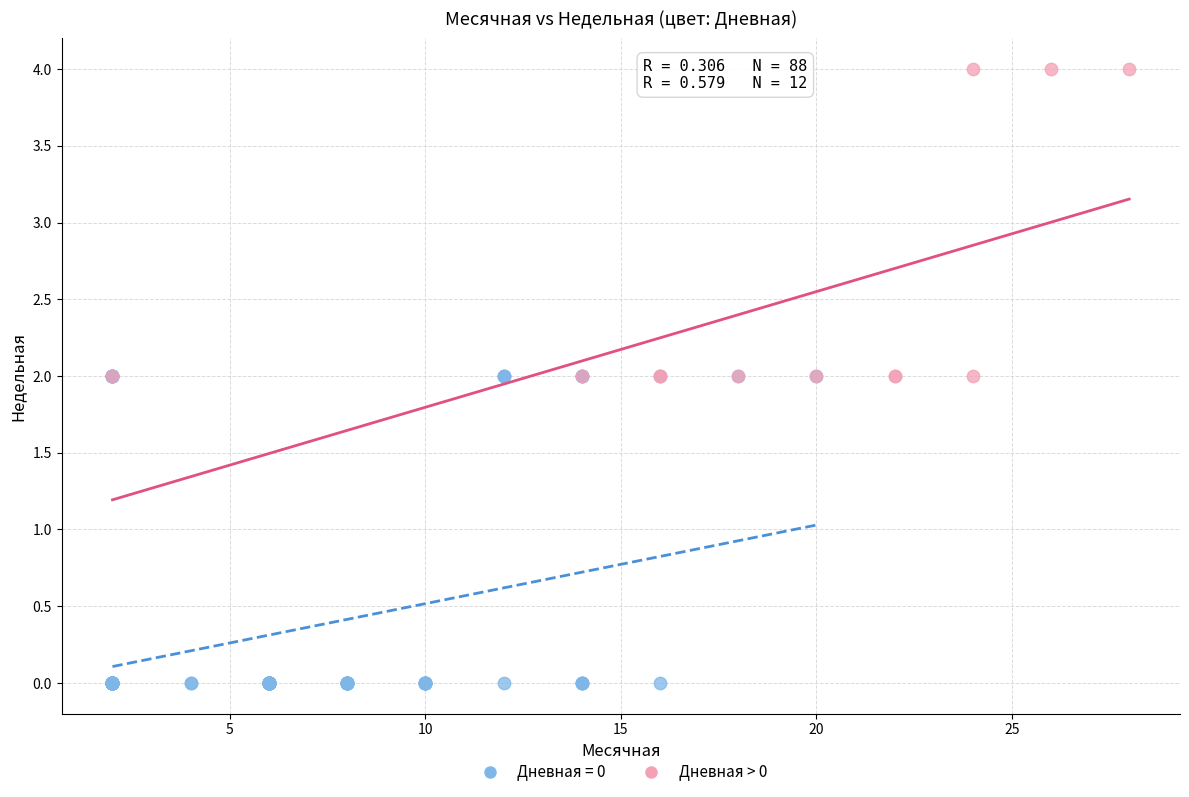

Which series contains the lowest Y value?

Дневная = 0